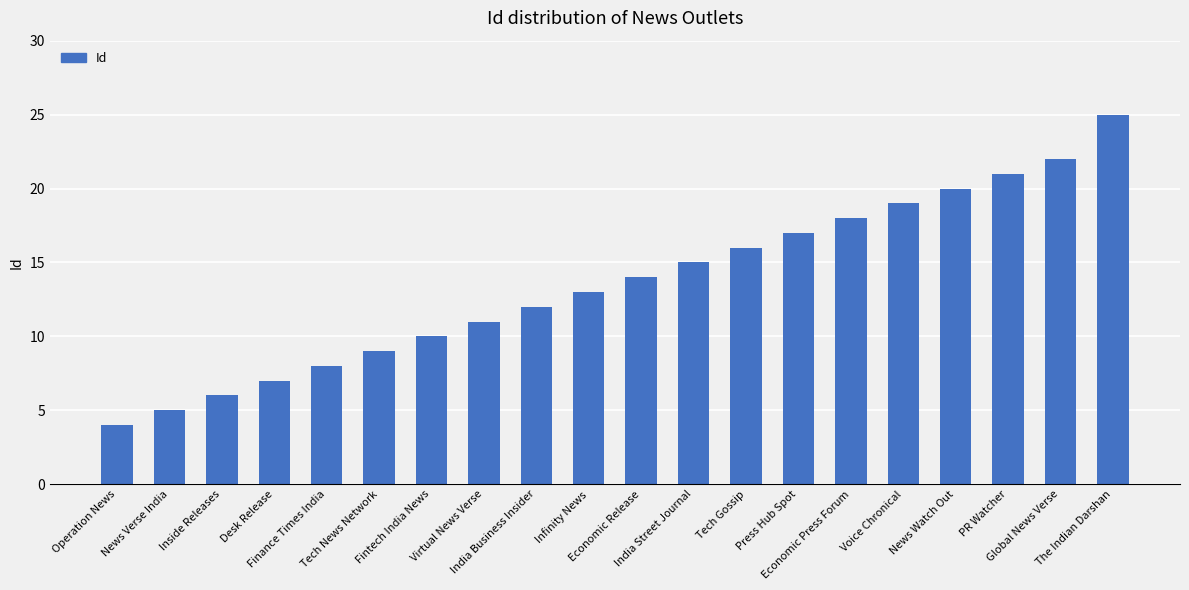

Rank the categories by value from lowest to highest.

Operation News, News Verse India, Inside Releases, Desk Release, Finance Times India, Tech News Network, Fintech India News, Virtual News Verse, India Business Insider, Infinity News, Economic Release, India Street Journal, Tech Gossip, Press Hub Spot, Economic Press Forum, Voice Chronical, News Watch Out, PR Watcher, Global News Verse, The Indian Darshan